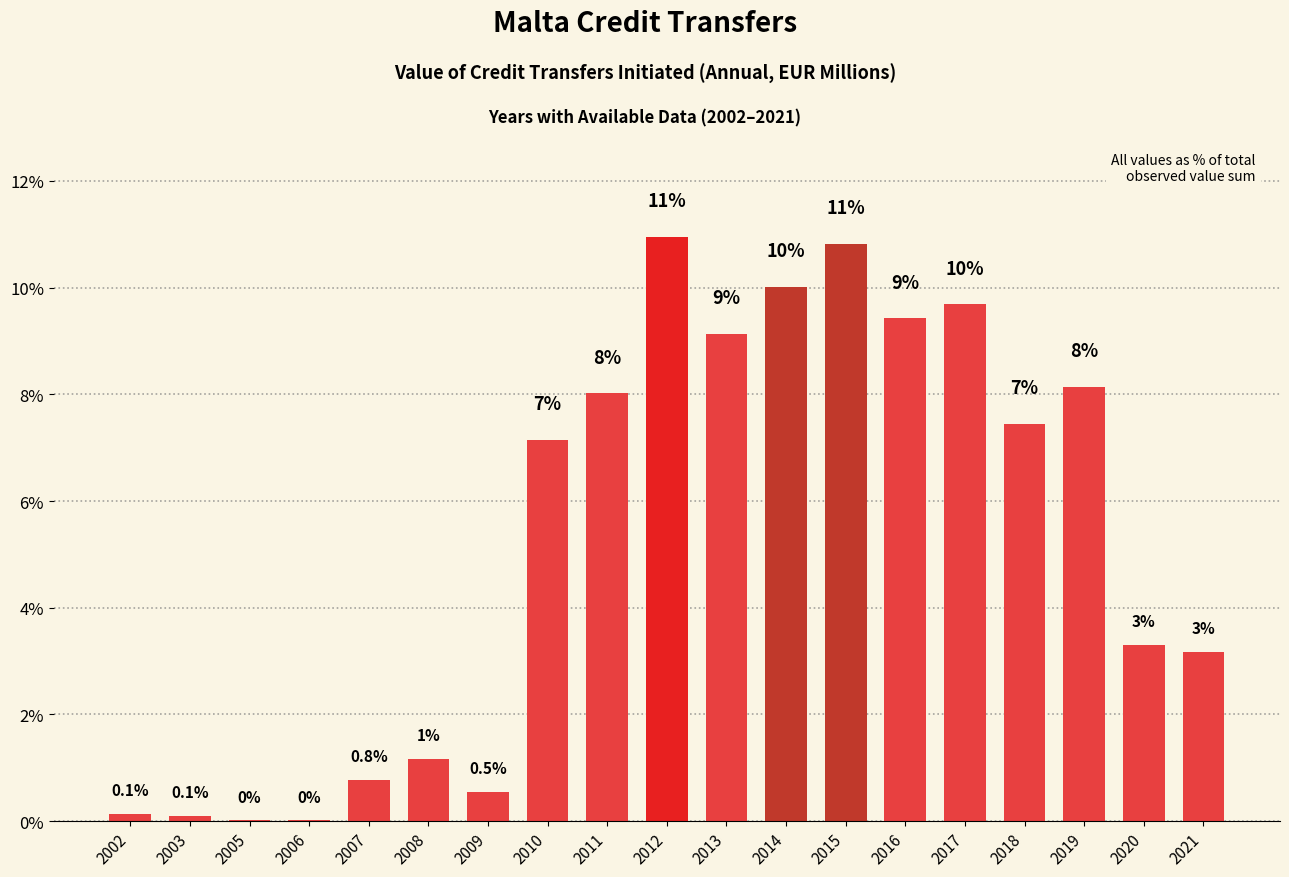

True or false: the data shows 8.1 at 2019.

True